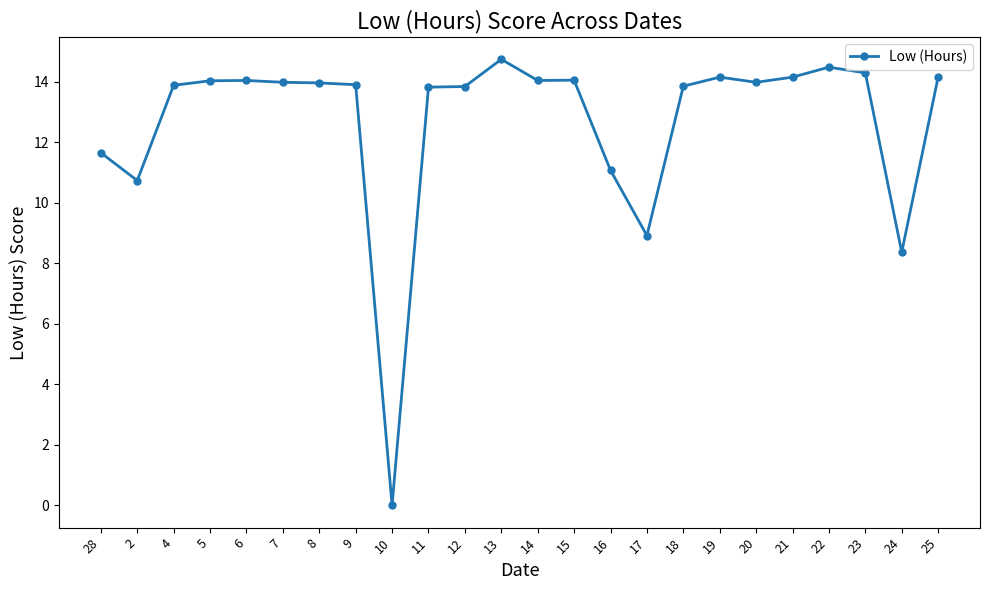

At which category does the data reach its first local valley?

2